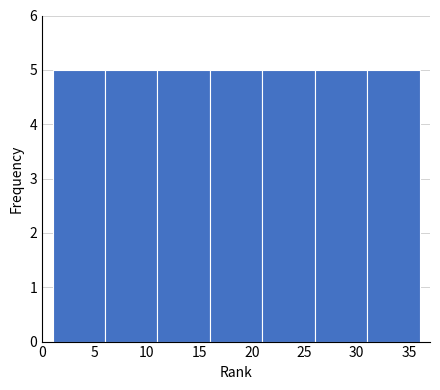

Reading left to right, transcribe this chart: for each bar, give the range it covers on the x-axis and its height. The values are not printed on the chart, so give them approximately, as read against the axis.

1 to 6: 5
6 to 11: 5
11 to 16: 5
16 to 21: 5
21 to 26: 5
26 to 31: 5
31 to 36: 5